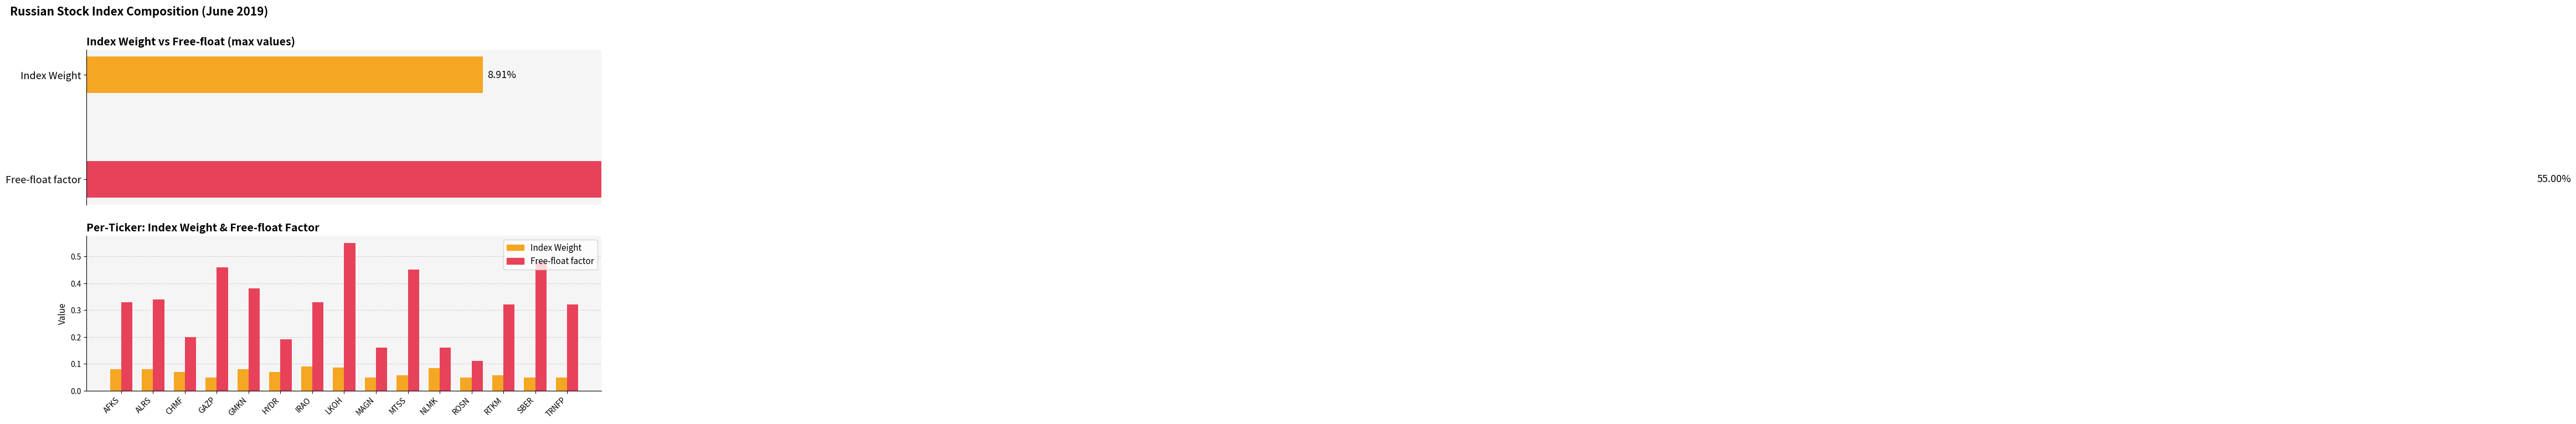

What position from the left is NLMK?

11